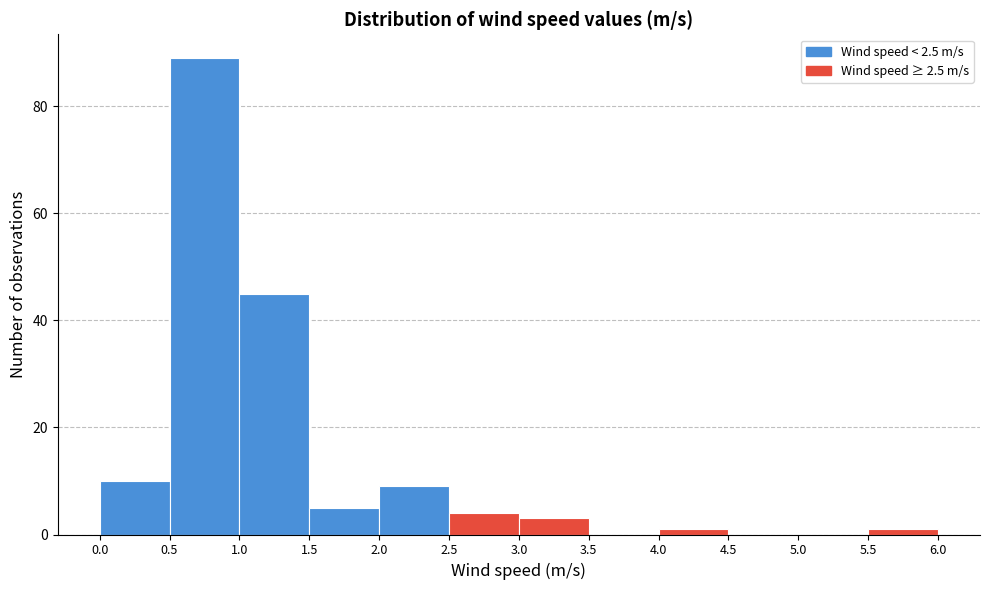

Reading left to right, transcribe this chart: for each bar, give the range it covers on the x-axis and its height. The values are not printed on the chart, so give them approximately, as read against the axis.

0.0 to 0.5: 10
0.5 to 1.0: 90
1.0 to 1.5: 46
1.5 to 2.0: 6
2.0 to 2.5: 10
2.5 to 3.0: 4
3.0 to 3.5: 4
3.5 to 4.0: 0
4.0 to 4.5: under 2
4.5 to 5.0: 0
5.0 to 5.5: 0
5.5 to 6.0: under 2